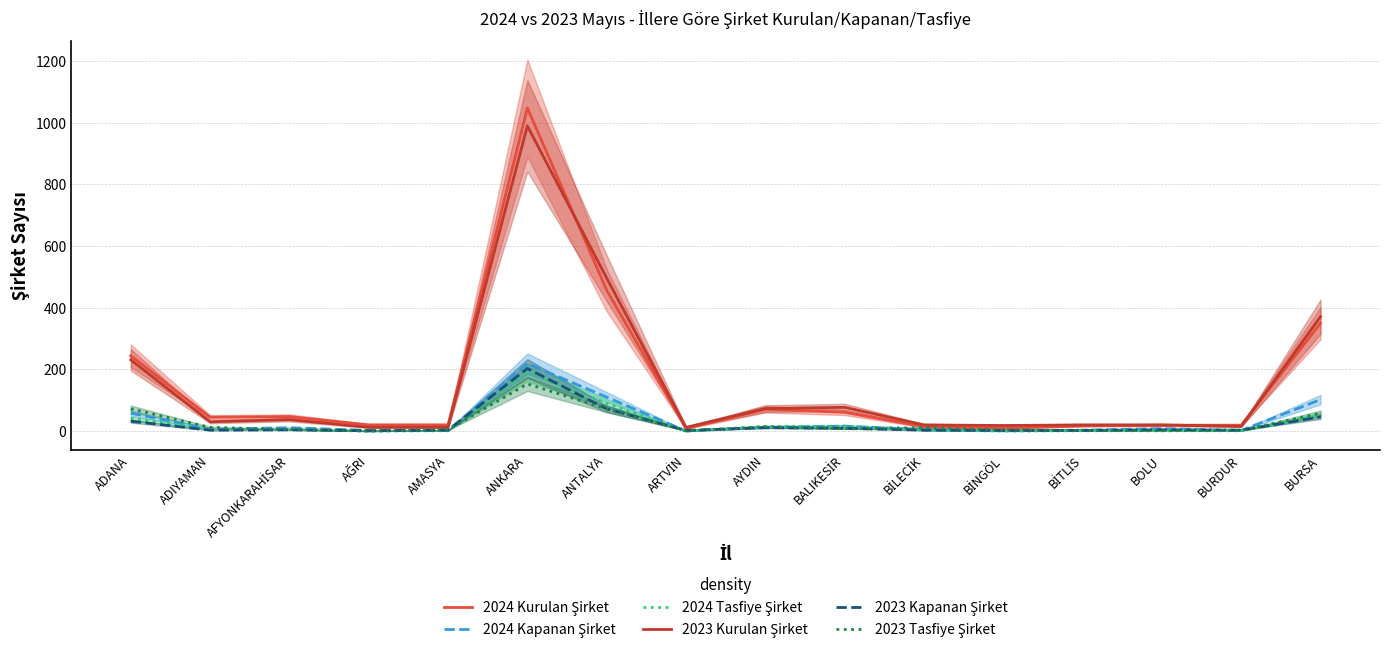

True or false: 2024 Kapanan Şirket and 2024 Kurulan Şirket intersect in this chart.

False